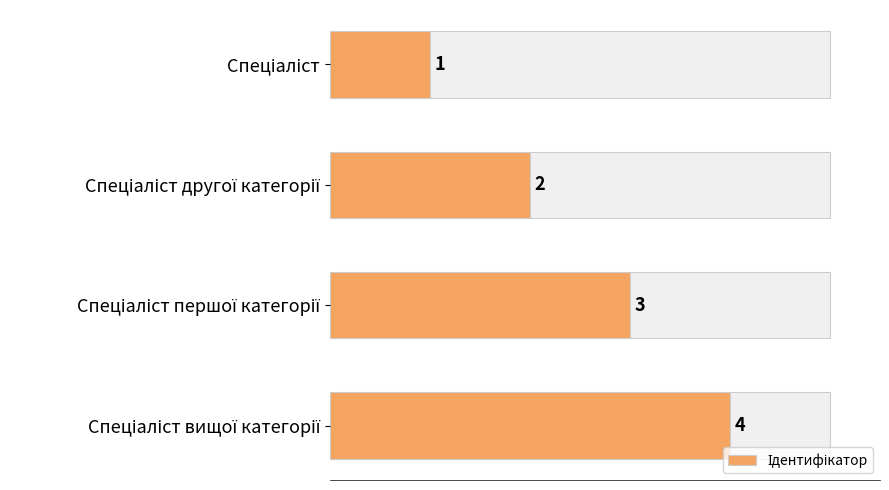

Between Спеціаліст першої категорії and Спеціаліст другої категорії, which is larger?

Спеціаліст першої категорії